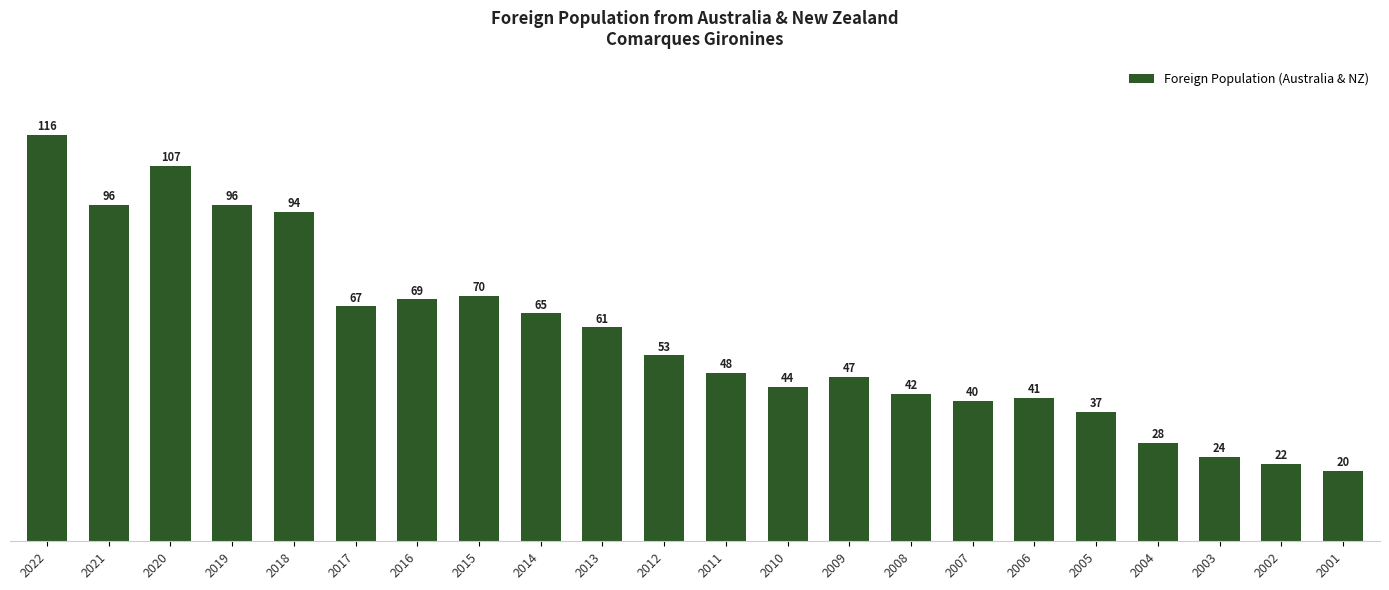

Are the bars horizontal?

No